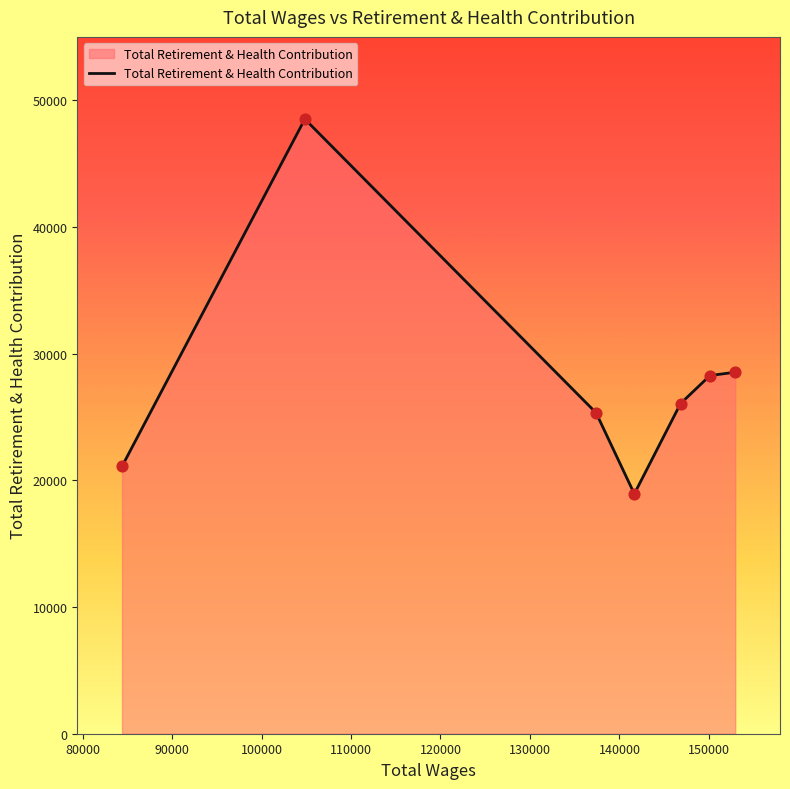

What is the maximum value shown in the chart?

48512